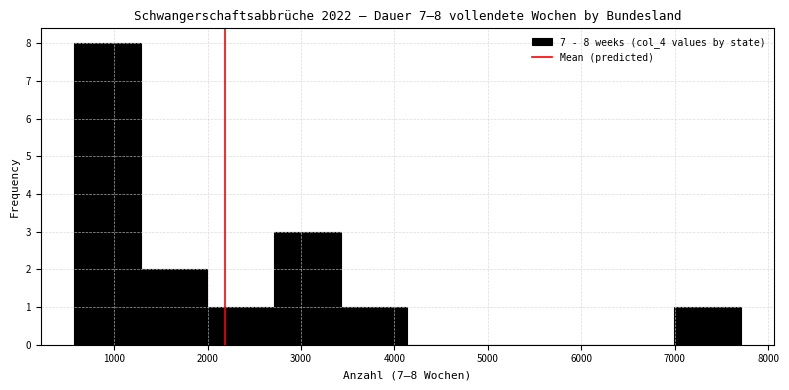

Over which range of the x-axis is the bar tallest?

600 to 1300